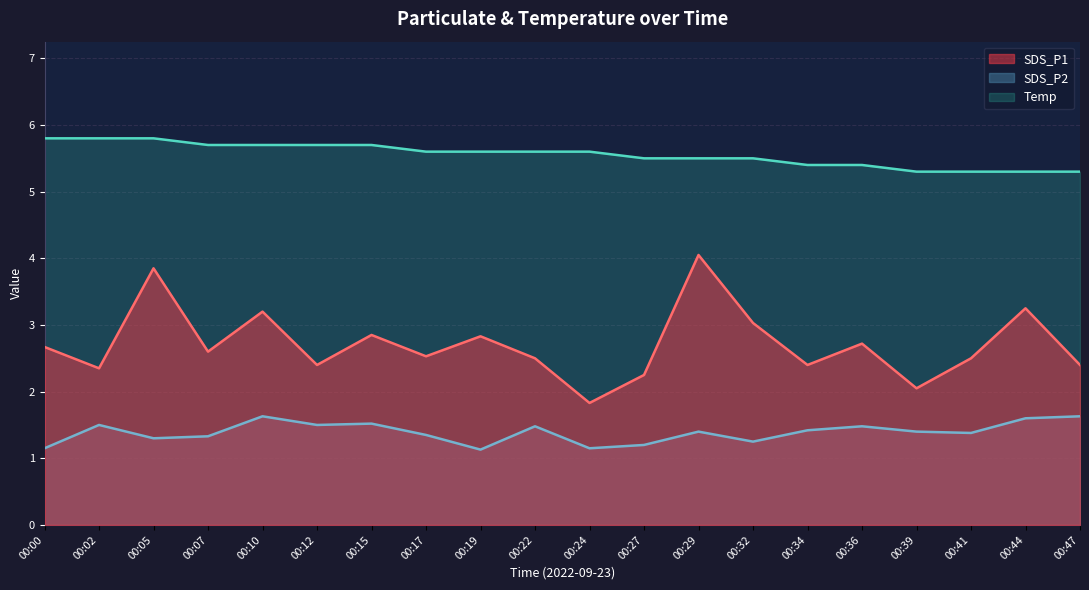

Is the value of Temp at 00:17 greater than the value of SDS_P1 at 00:29?

Yes